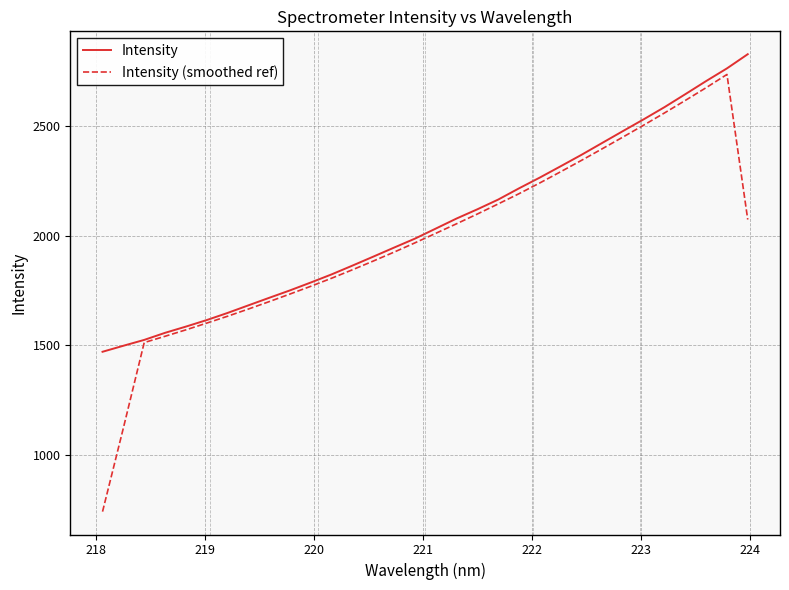

Reading right to left, list all the values displayed in this chart.

Intensity: 2826.3	2761.7	2704.0	2644.3	2585.3	2529.9	2476.2	2422.0	2367.6	2315.6	2264.2	2215.1	2163.9	2119.7	2077.6	2031.7	1986.0	1945.3	1904.0	1863.2	1823.2	1786.2	1750.3	1716.3	1681.9	1647.4	1614.9	1585.1	1556.8	1524.5	1497.9	1470.5
Intensity (smoothed ref): 2073.0	2734.1	2673.8	2615.9	2558.9	2503.4	2448.9	2395.3	2342.4	2290.6	2239.7	2190.7	2144.1	2098.2	2053.8	2010.2	1966.8	1924.6	1883.9	1844.2	1805.7	1769.0	1733.7	1699.0	1665.1	1632.3	1601.0	1570.3	1541.1	1512.4	1123.2	742.1